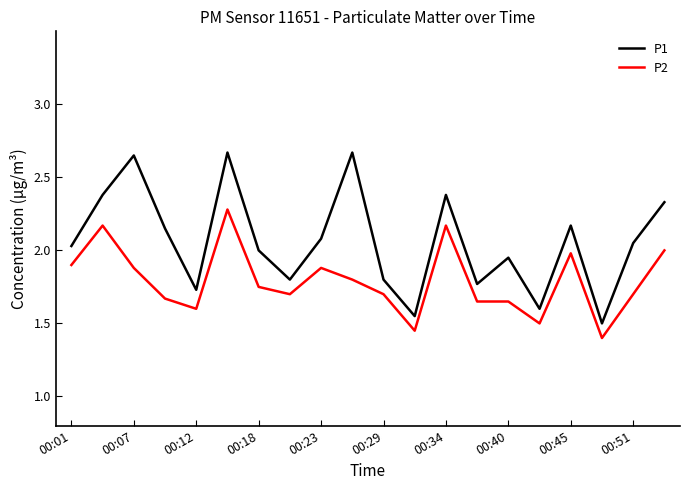

Which series has the largest total across all categories?

P1